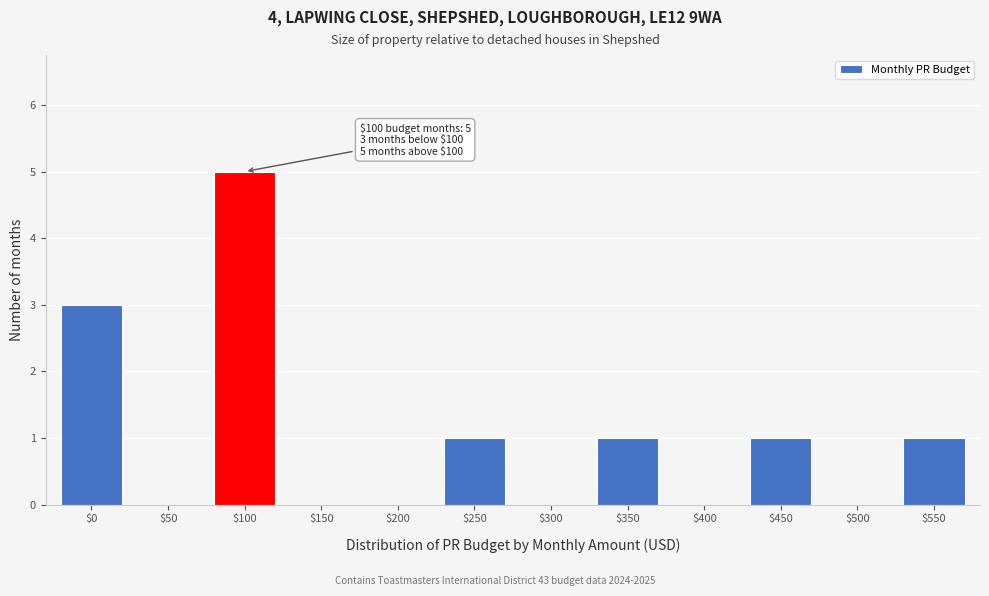

What is the maximum value shown in the chart?

5